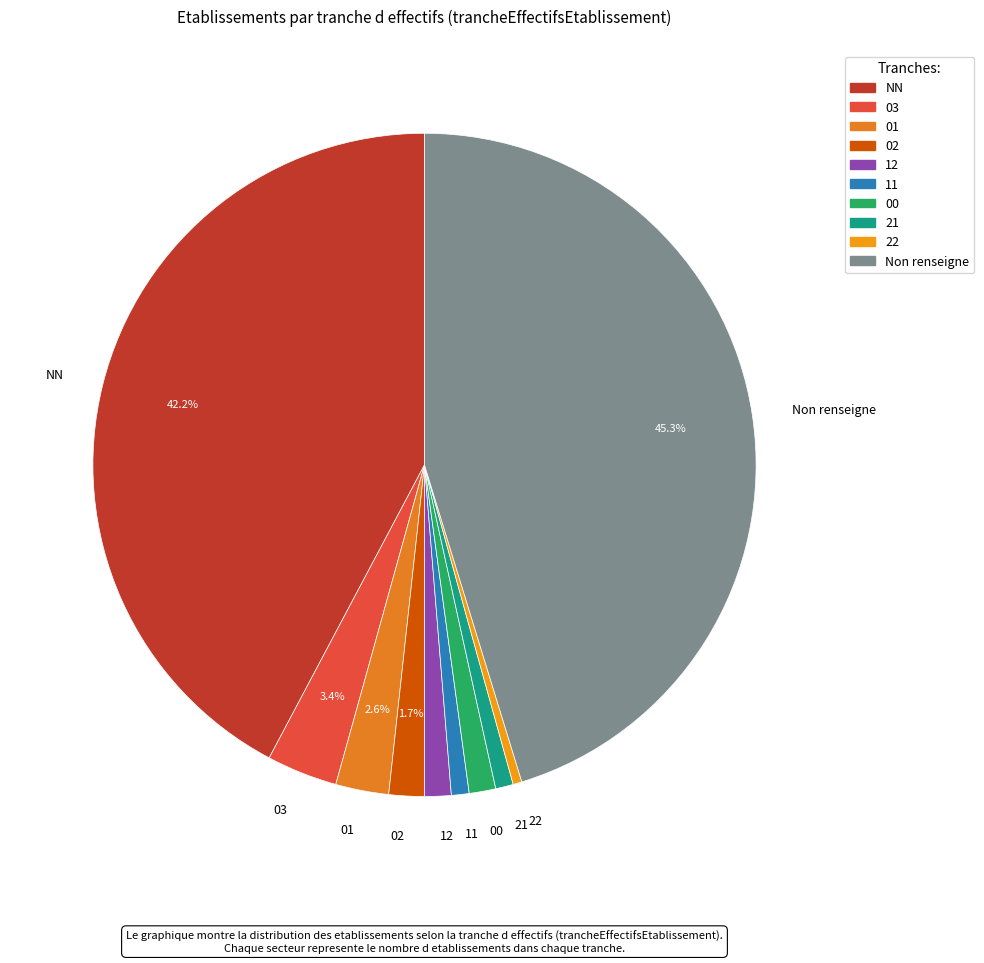

To the nearest percent, what percentage of the pie is 01?

3%